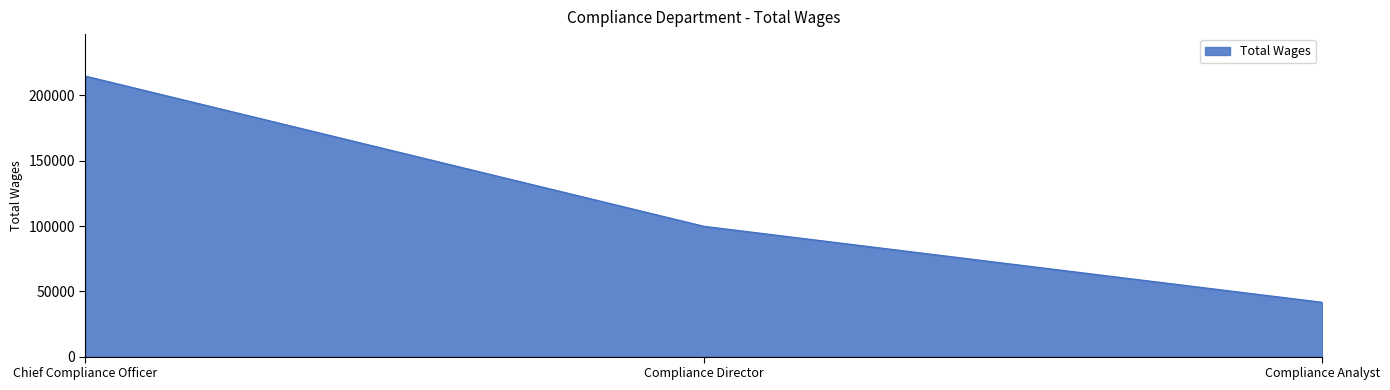

At which label is the value closest to 128156?

Compliance Director